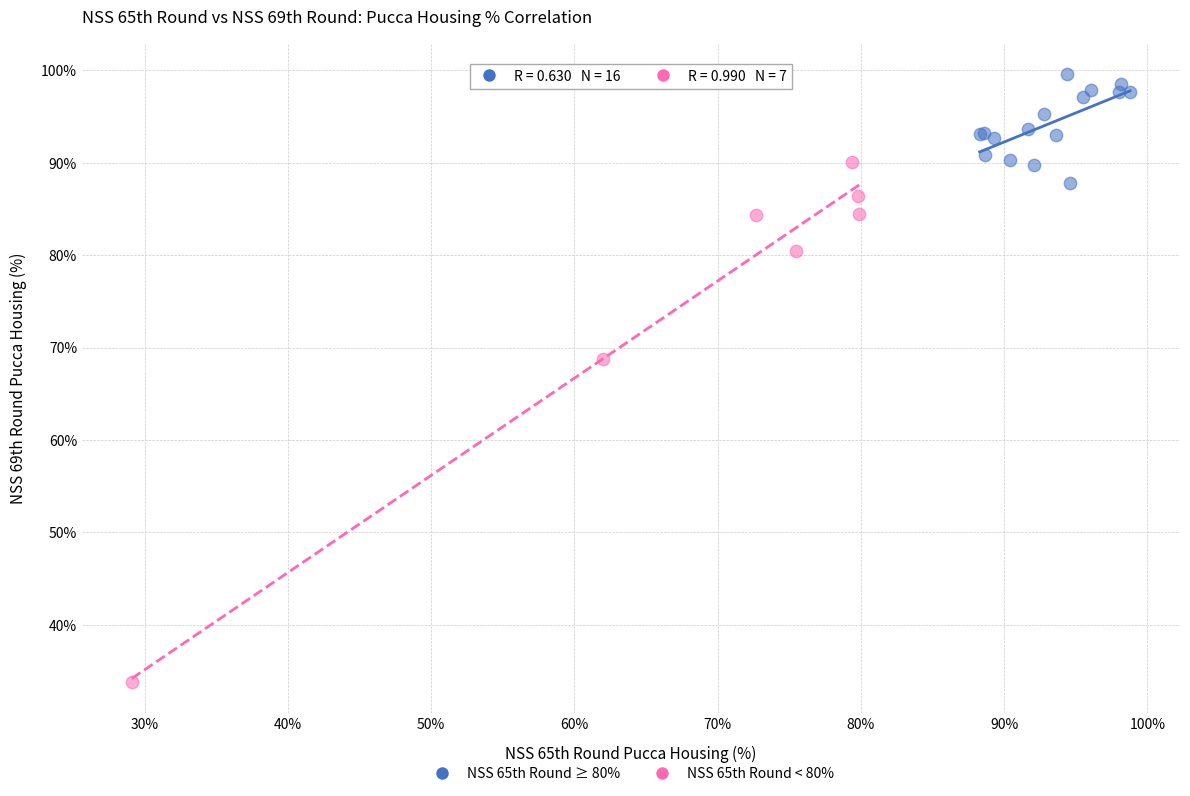

Which series reaches the maximum Y coordinate?

NSS 65th Round ≥ 80%